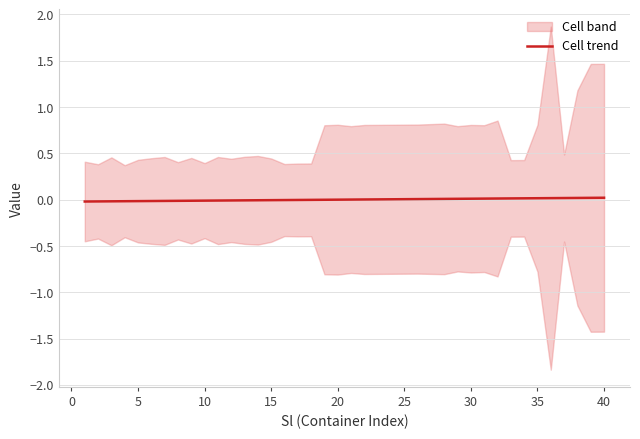

True or false: the data shows -0.0 at 13.

False